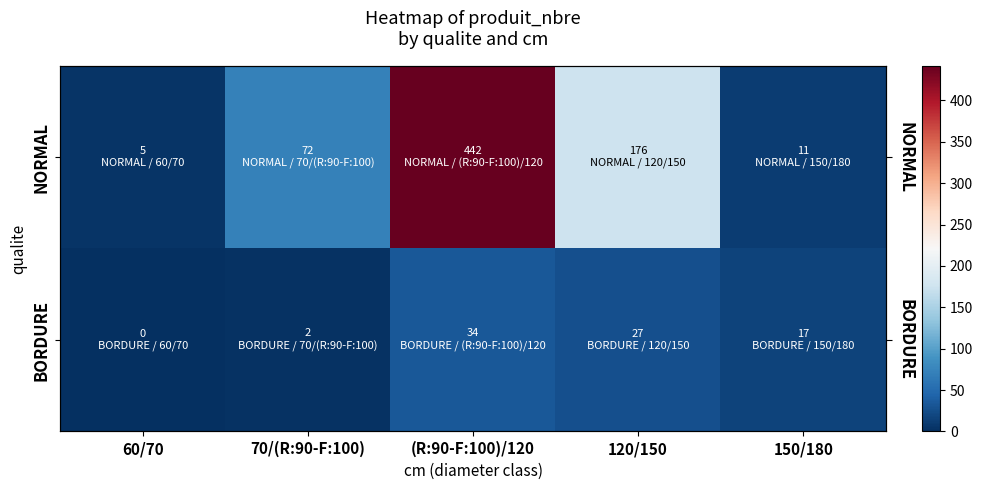

Read the BORDURE value at 150/180, to the nearest 5.

15